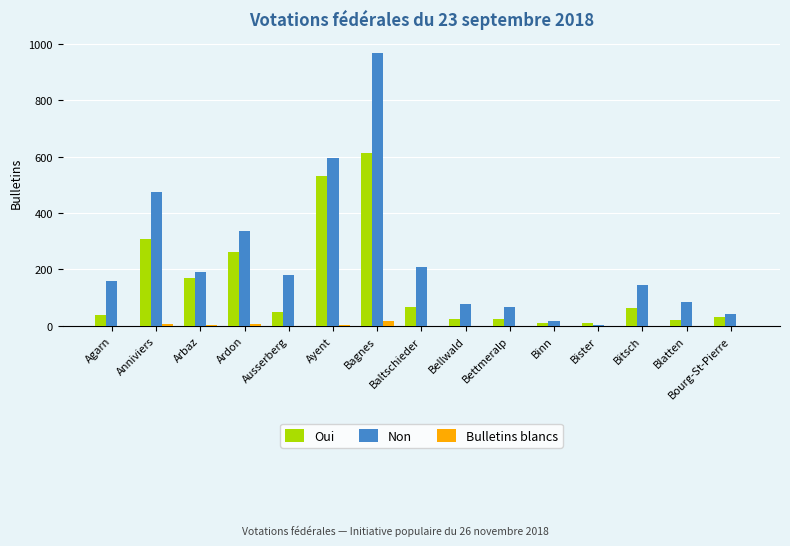

Between Bagnes and Bourg-St-Pierre, which series saw the biggest shift?

Non